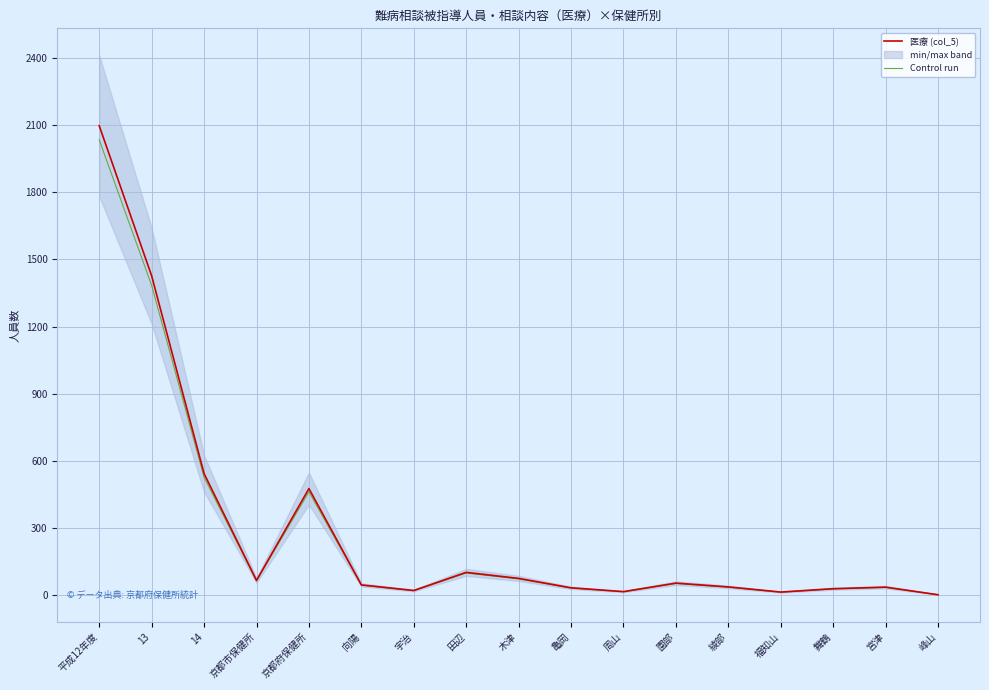

True or false: Control run and 医療 (col_5) cross at least once.

False